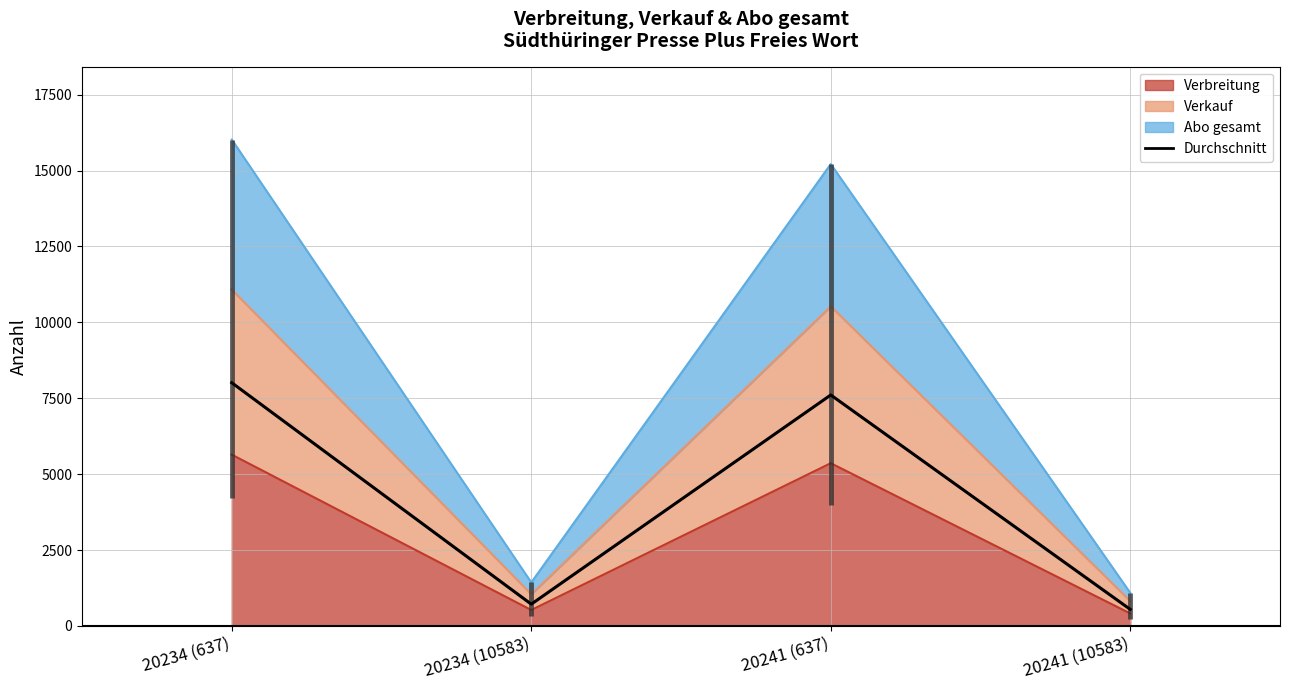

List the labels in order of value, largest first.

20234 (637), 20241 (637), 20234 (10583), 20241 (10583)